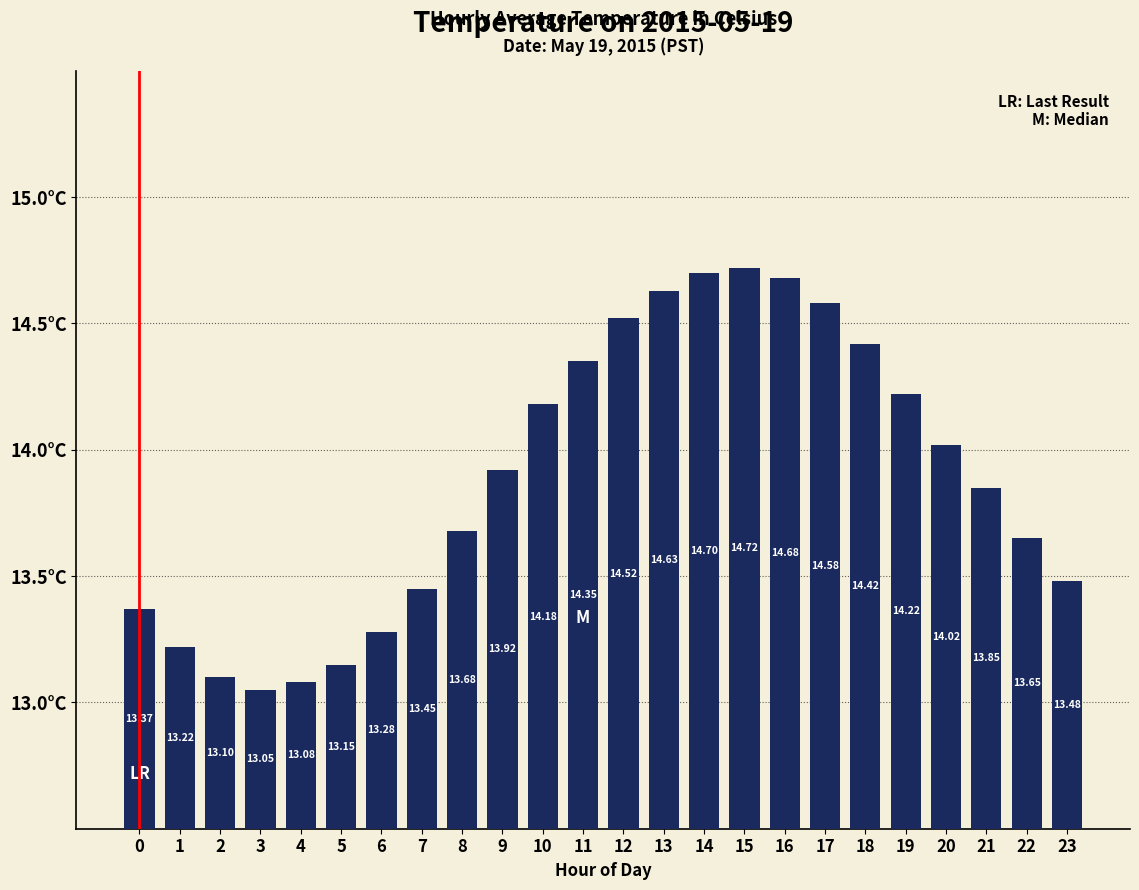

Which label corresponds to the largest value in the chart?

15